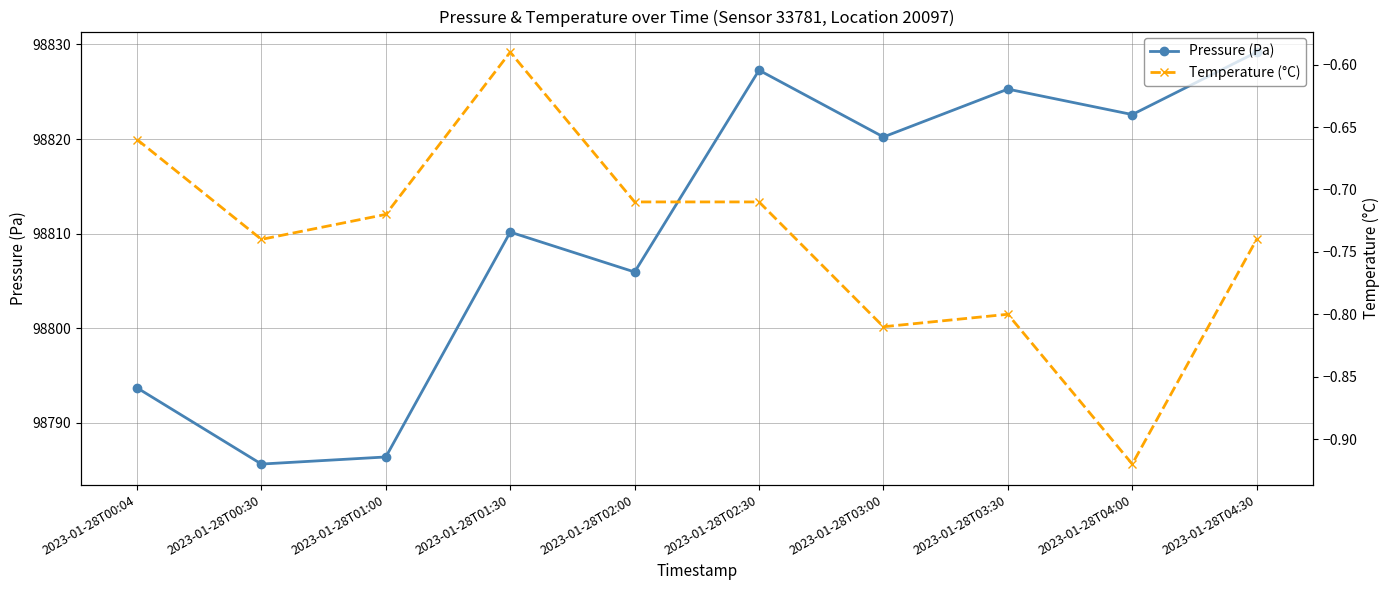

Reading left to right, transcribe all the data shown in this chart.

Pressure (Pa): 2023-01-28T00:04=98793.7	2023-01-28T00:30=98785.6	2023-01-28T01:00=98786.4	2023-01-28T01:30=98810.2	2023-01-28T02:00=98805.9	2023-01-28T02:30=98827.3	2023-01-28T03:00=98820.2	2023-01-28T03:30=98825.3	2023-01-28T04:00=98822.6	2023-01-28T04:30=98829.2
Temperature (°C): 2023-01-28T00:04=-0.7	2023-01-28T00:30=-0.7	2023-01-28T01:00=-0.7	2023-01-28T01:30=-0.6	2023-01-28T02:00=-0.7	2023-01-28T02:30=-0.7	2023-01-28T03:00=-0.8	2023-01-28T03:30=-0.8	2023-01-28T04:00=-0.9	2023-01-28T04:30=-0.7